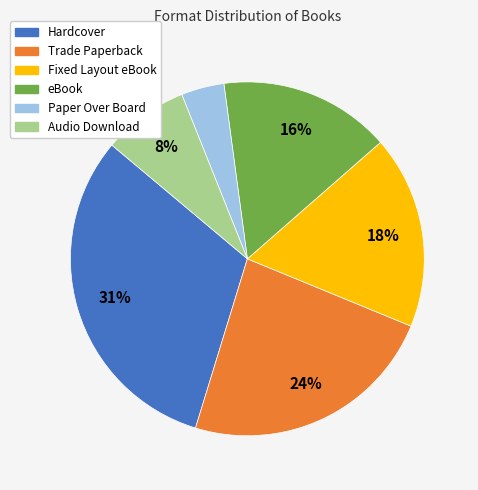

Combined, do Audio Download and Hardcover account for over 50%?

No